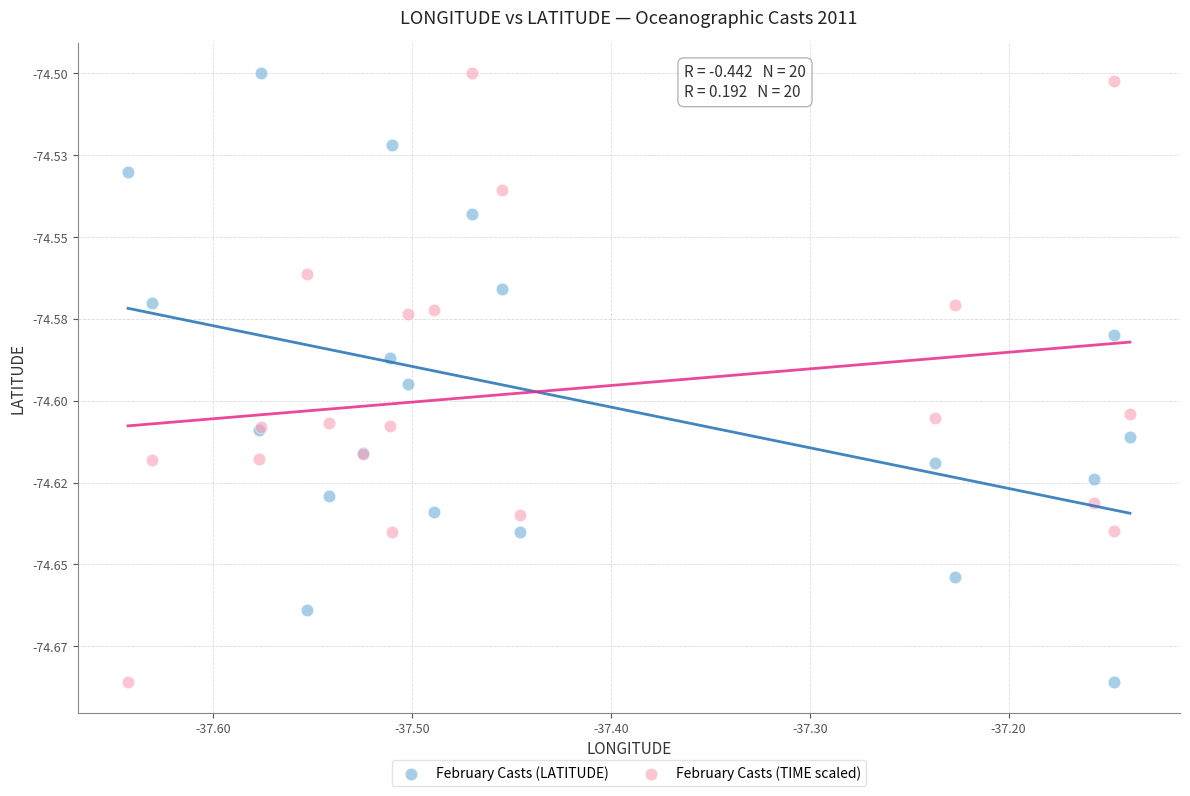

What are all the series names shown in the legend?

February Casts (LATITUDE), February Casts (TIME scaled)